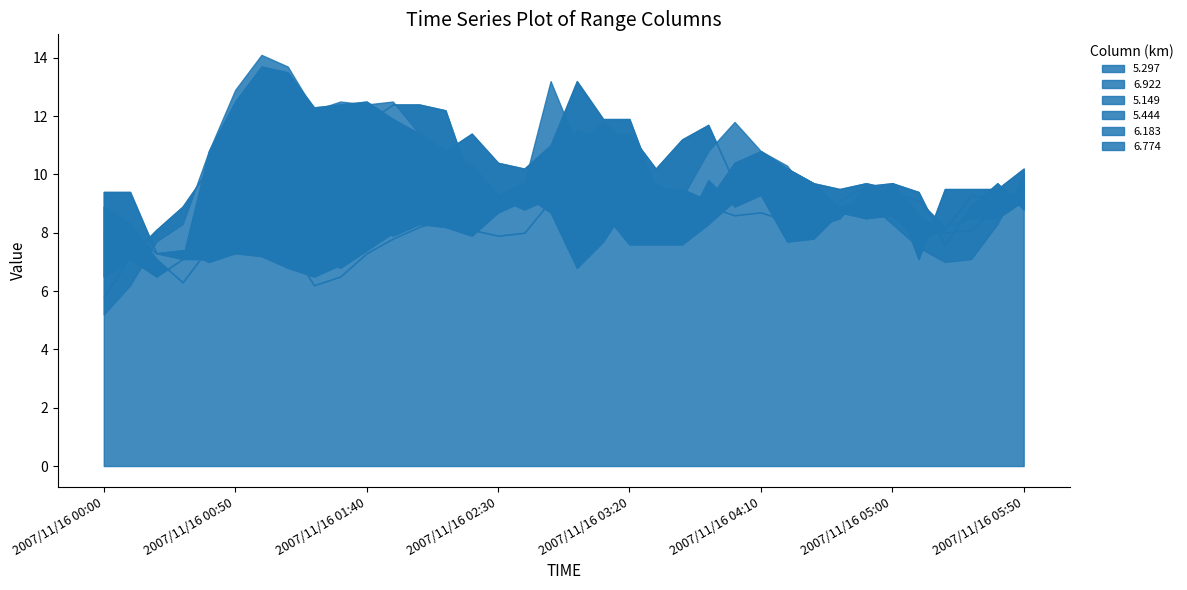

After their last crossing, which series has the higher values: 5.149 or 5.297?

5.297